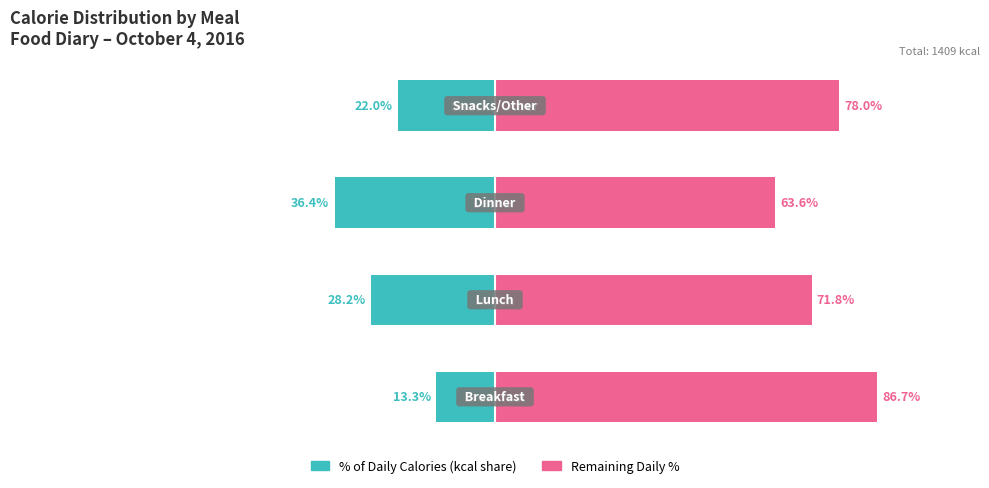

What is the minimum value for Remaining %?

63.6